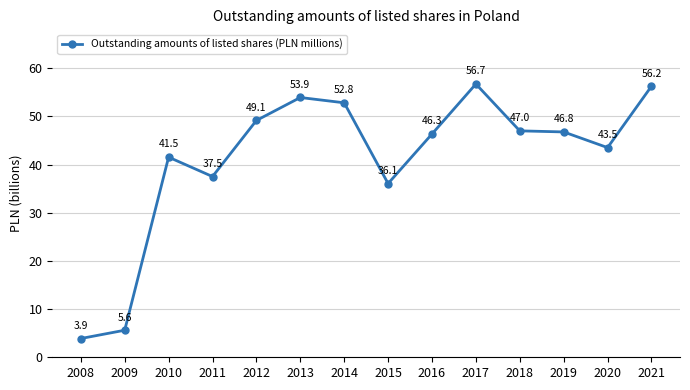

What is the average value?

41212.7